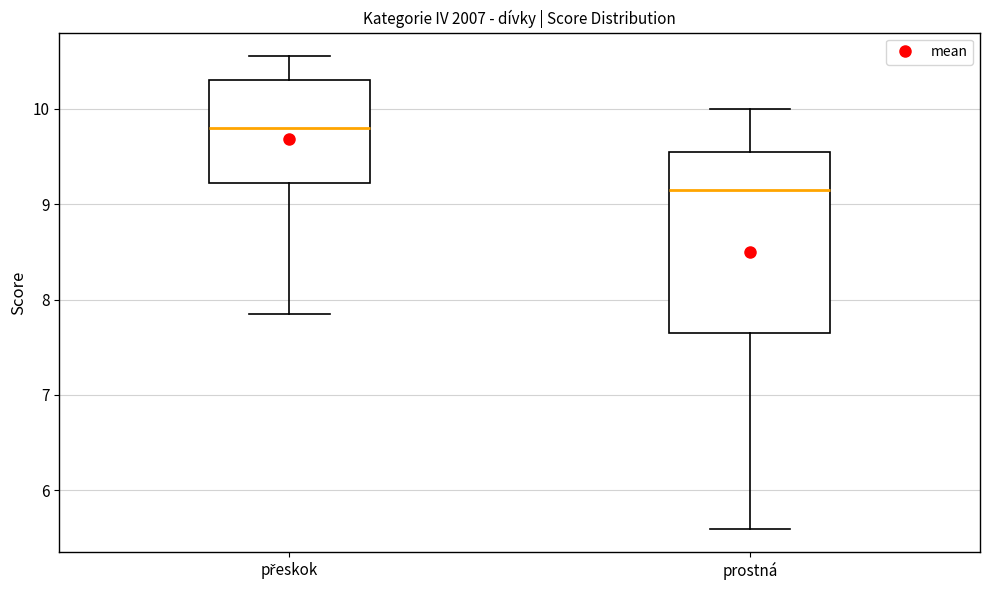

Reading left to right, read every box against the y-axis: the position of its median line, the range the box covers, and the ends of its whiskers. The values are not printed on the chart, so give them approximately, as read against the axis.

přeskok: median 9.8, box 9.2 to 10.3, whiskers 7.9 to 10.6
prostná: median 9.2, box 7.7 to 9.6, whiskers 5.6 to 10.0